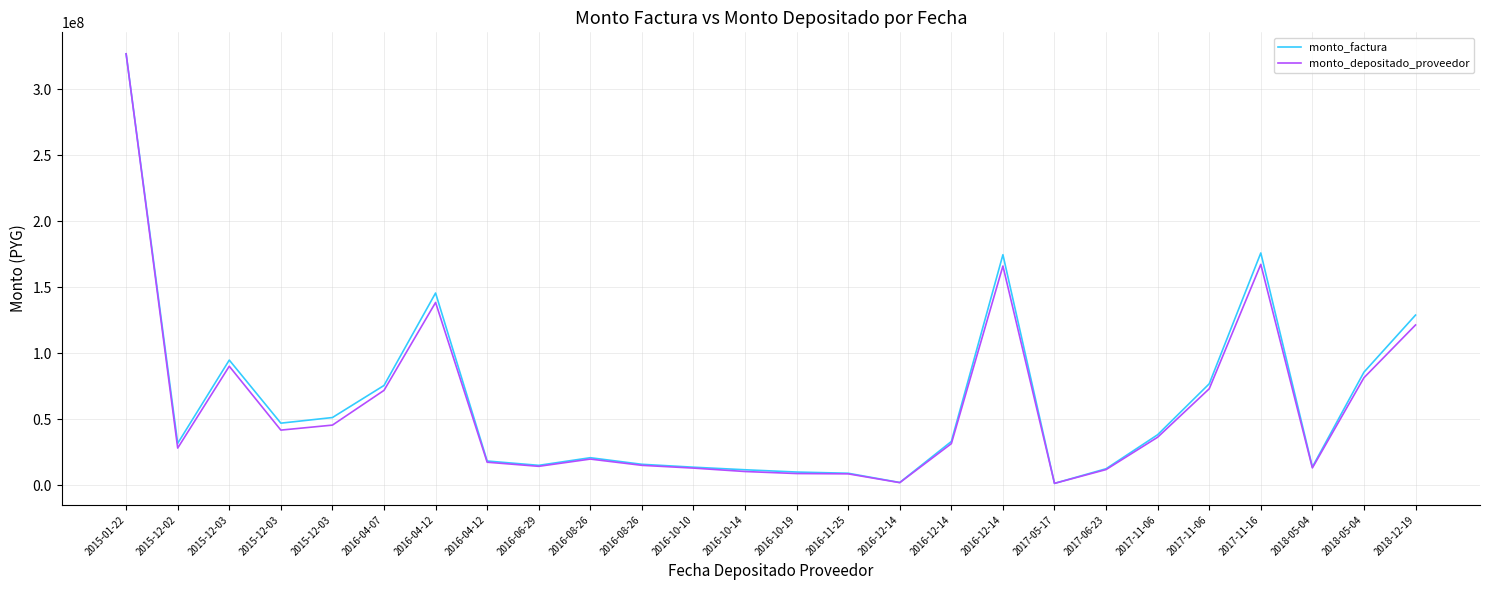

True or false: monto_factura has more than 2 points higher than both neighbors.

True